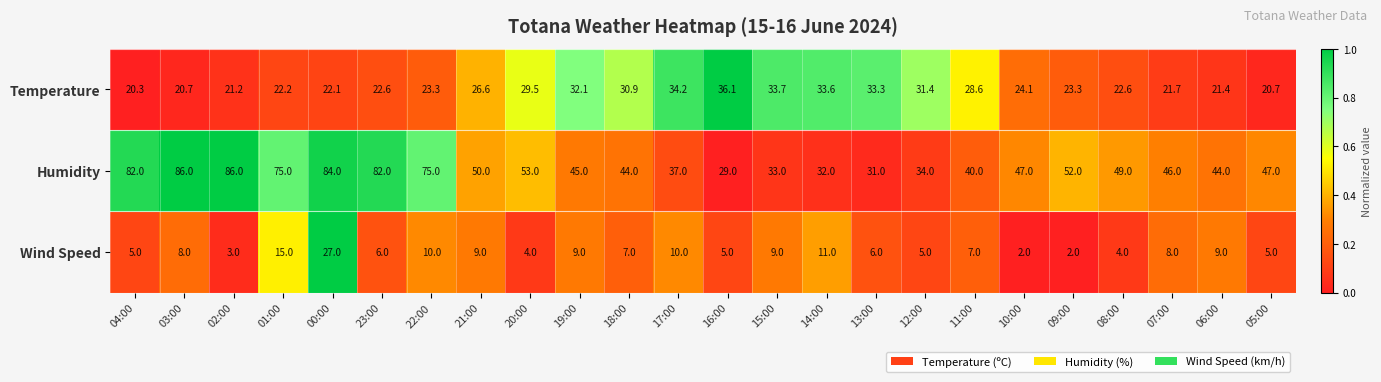

Which series has the widest spread of values?

Humidity